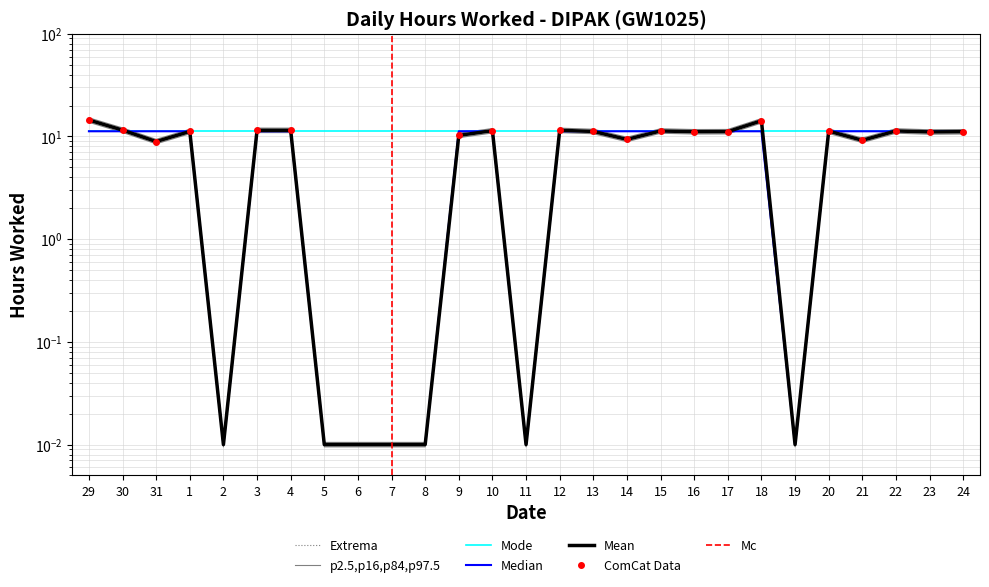

Rank the categories by value from highest to lowest.

29, 18, 30, 3, 4, 12, 10, 22, 15, 20, 13, 1, 17, 16, 24, 23, 9, 14, 21, 31, 2, 5, 6, 7, 8, 11, 19